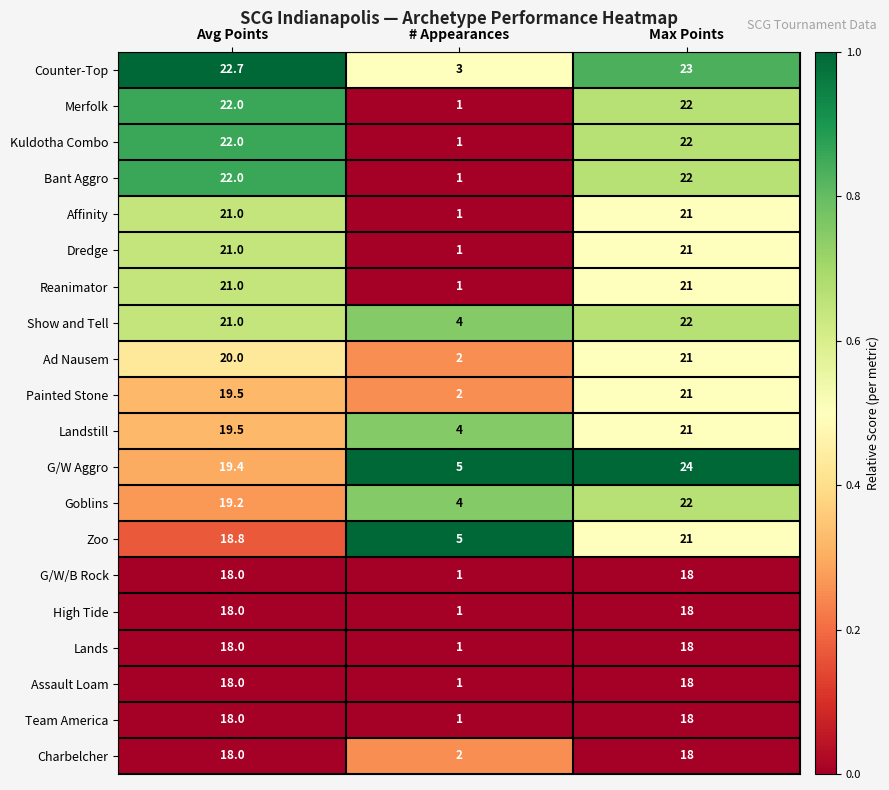

Which category has the highest value across all series?

Max Points